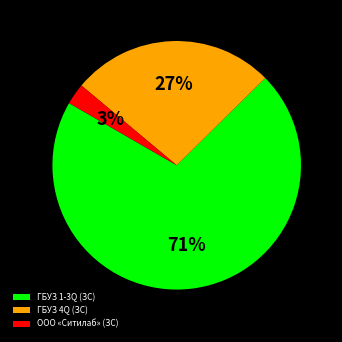

How many segments does this pie chart have?

3